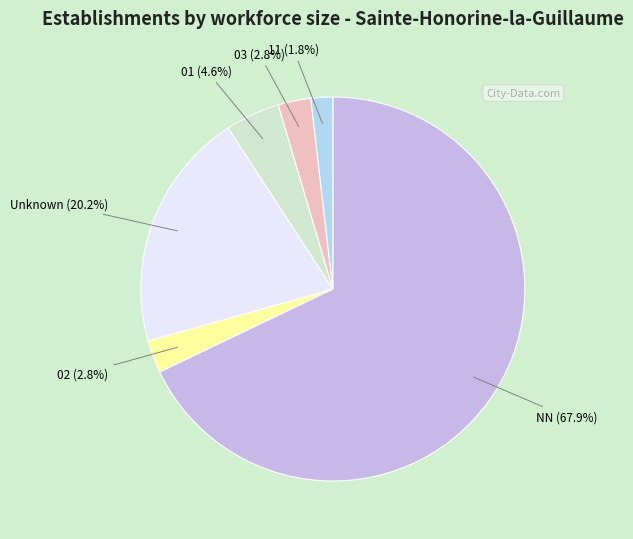

Which has a higher value, 03 or Unknown?

Unknown